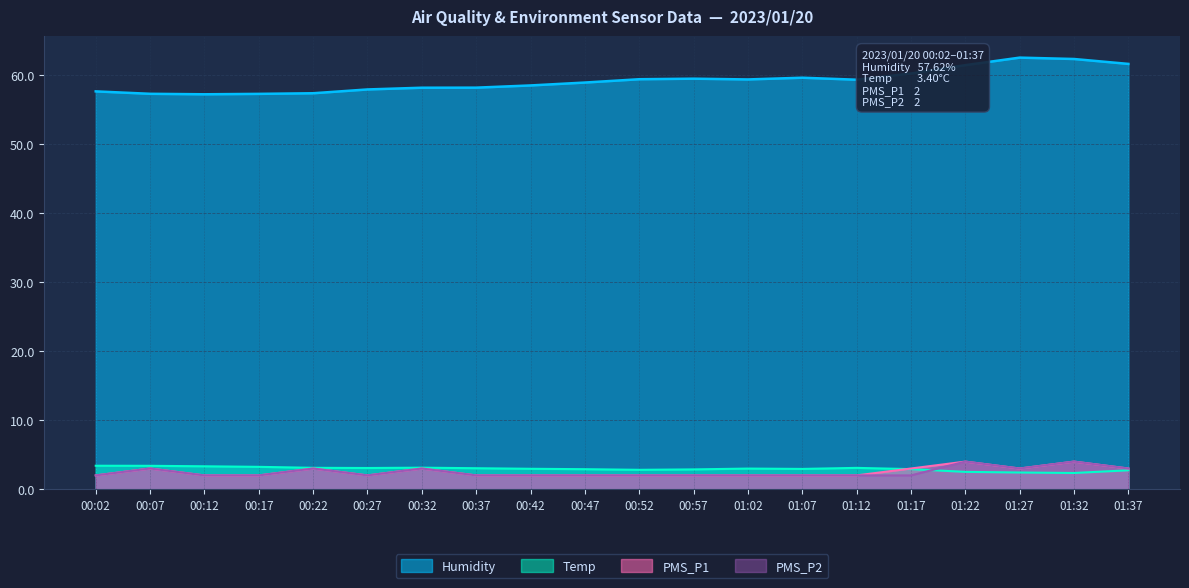

What is the minimum value shown in the chart?

2.0